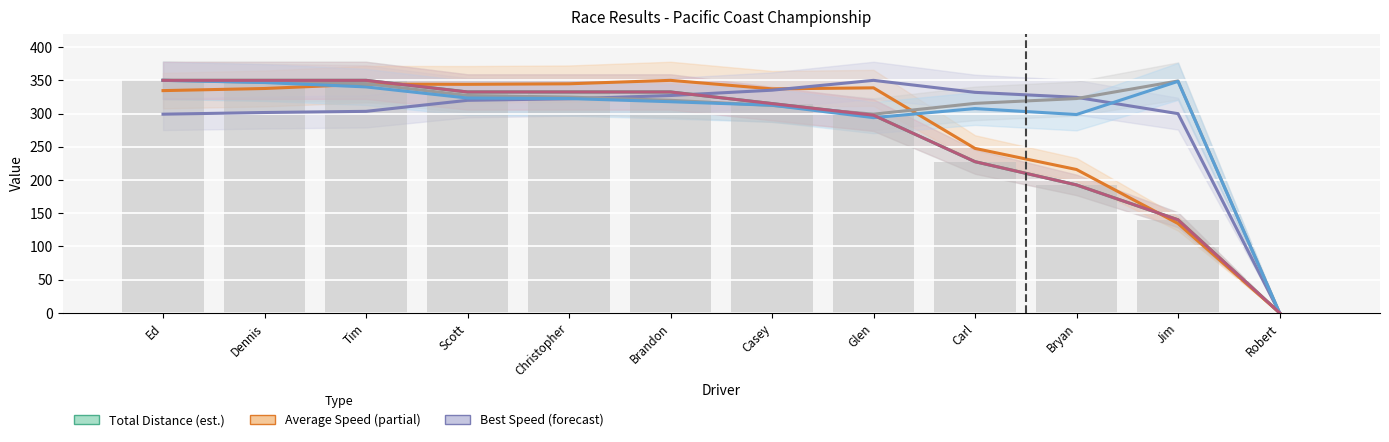

Which series changed the most between Christopher and Bryan?

Total Distance